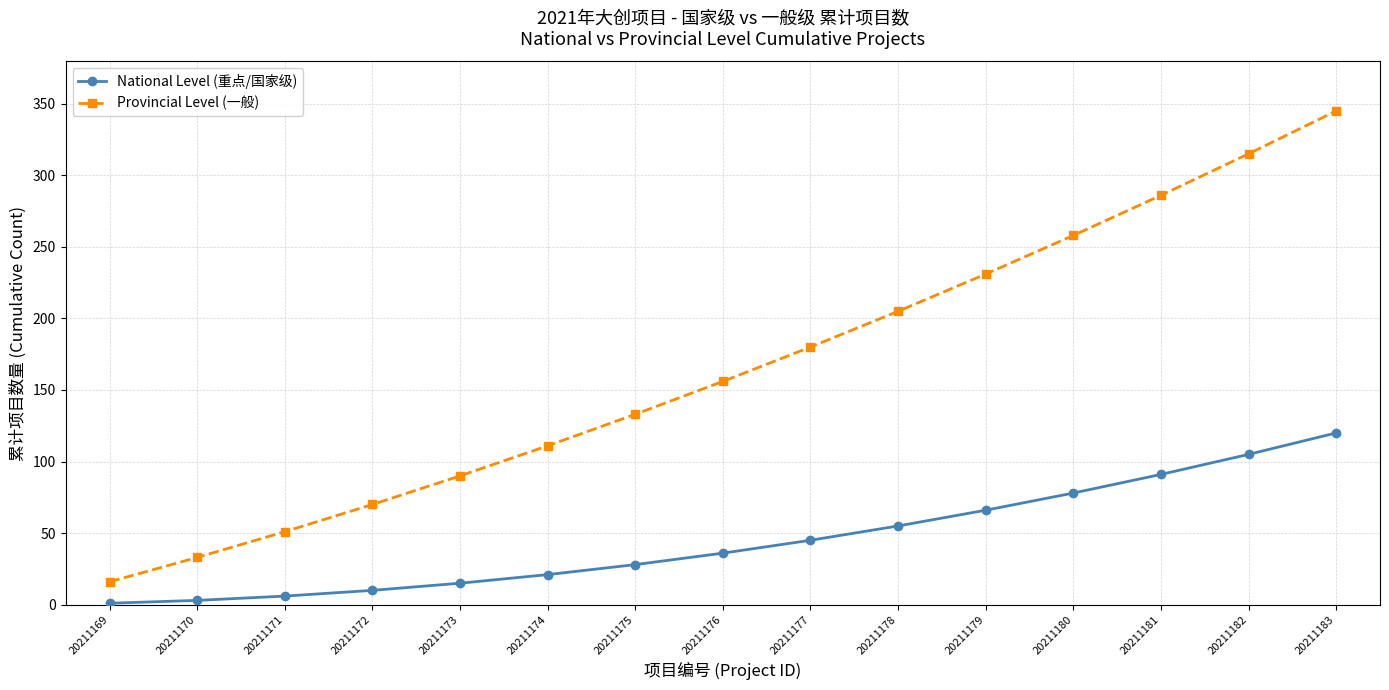

Is the value of National Level (重点/国家级) at 20211169 greater than the value of Provincial Level (一般) at 20211179?

No